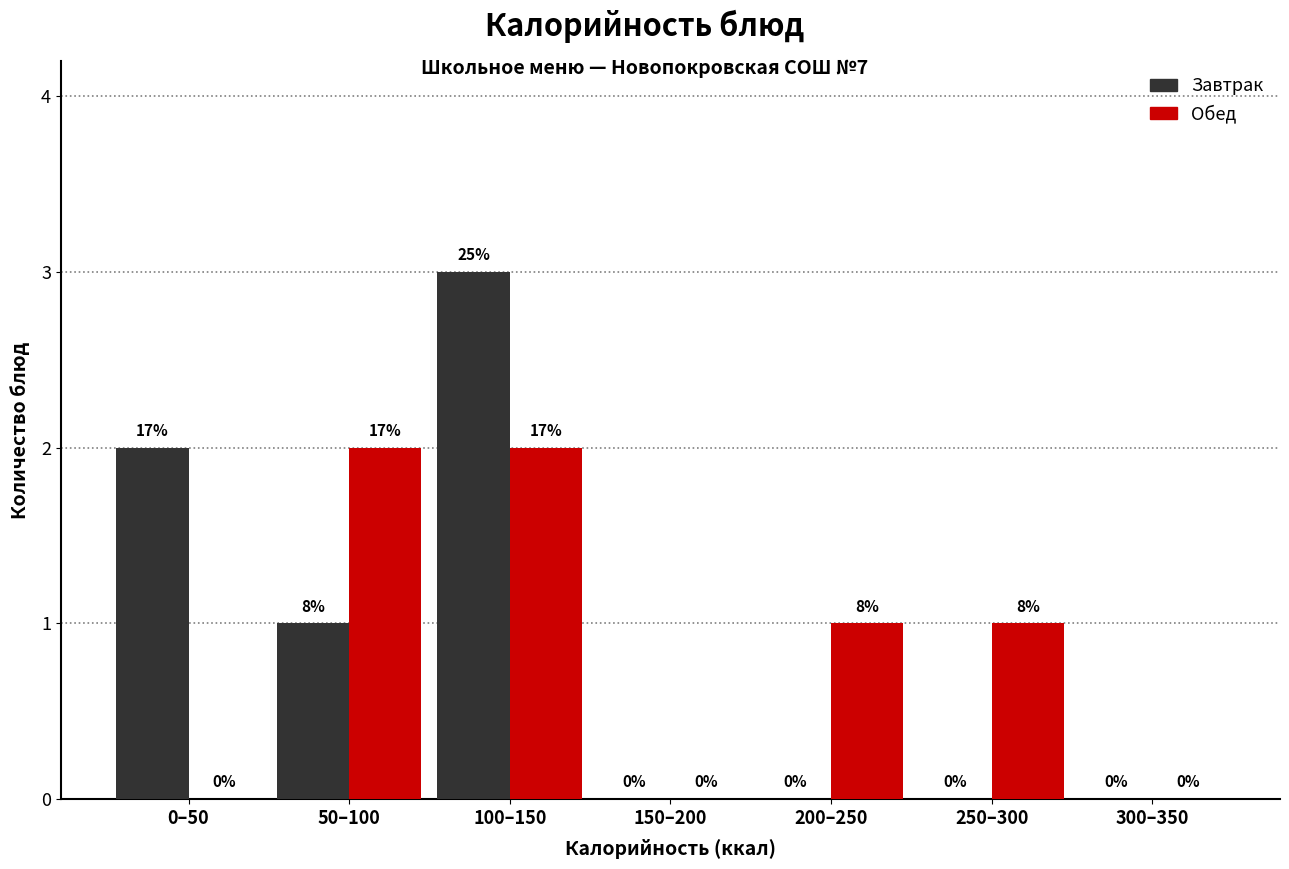

Reading left to right, transcribe all the data shown in this chart.

Завтрак: 0–50=2	50–100=1	100–150=3	150–200=0	200–250=0	250–300=0	300–350=0
Обед: 0–50=0	50–100=2	100–150=2	150–200=0	200–250=1	250–300=1	300–350=0